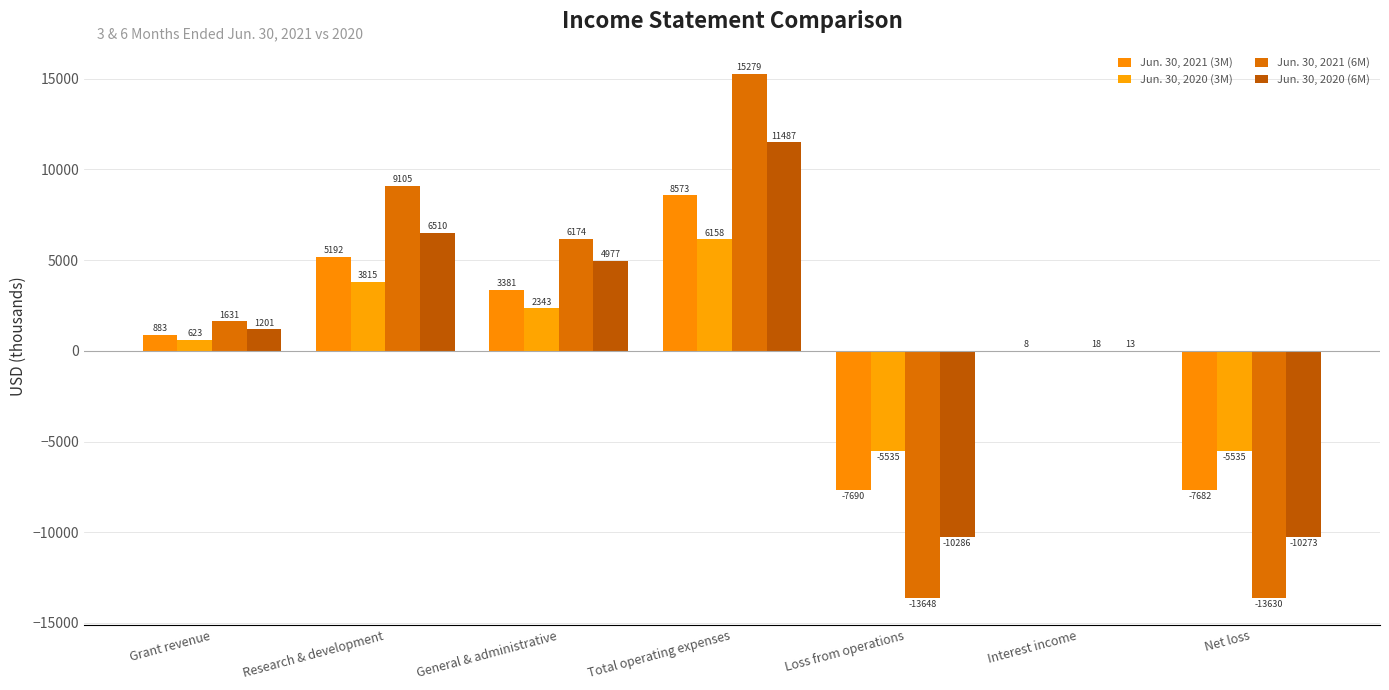

Rank the series by their average value, from highest to lowest.

Jun. 30, 2021 (6M), Jun. 30, 2020 (6M), Jun. 30, 2021 (3M), Jun. 30, 2020 (3M)